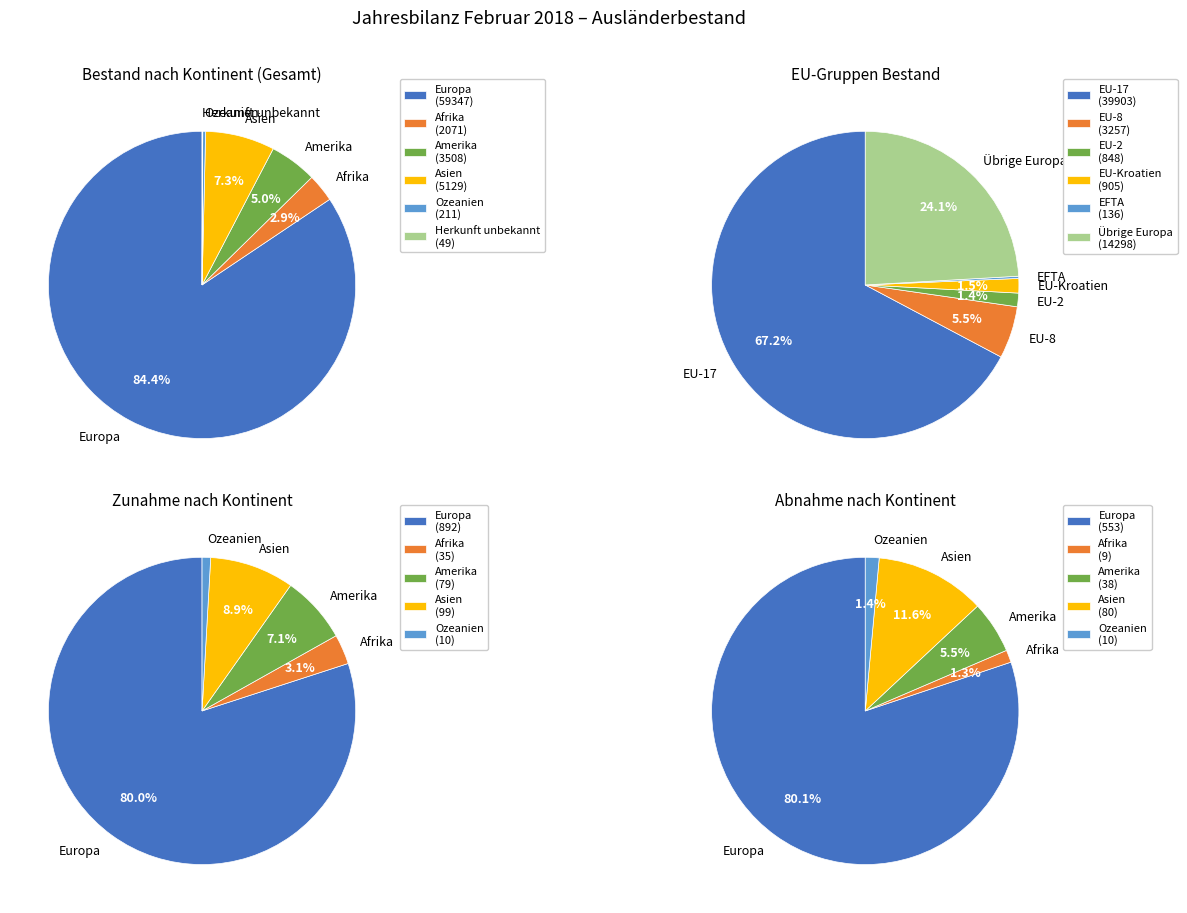

To the nearest percent, what is the difference between the Amerika and Europa slice percentages?

79%